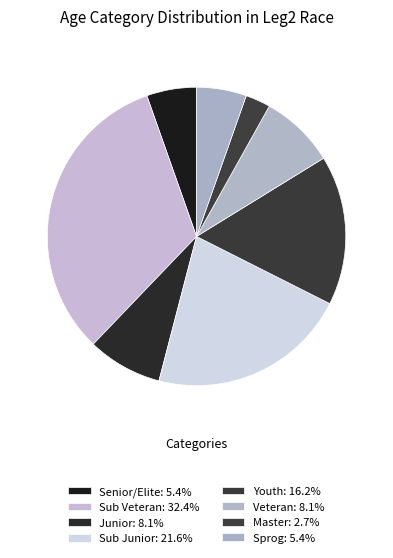

How many segments does this pie chart have?

8